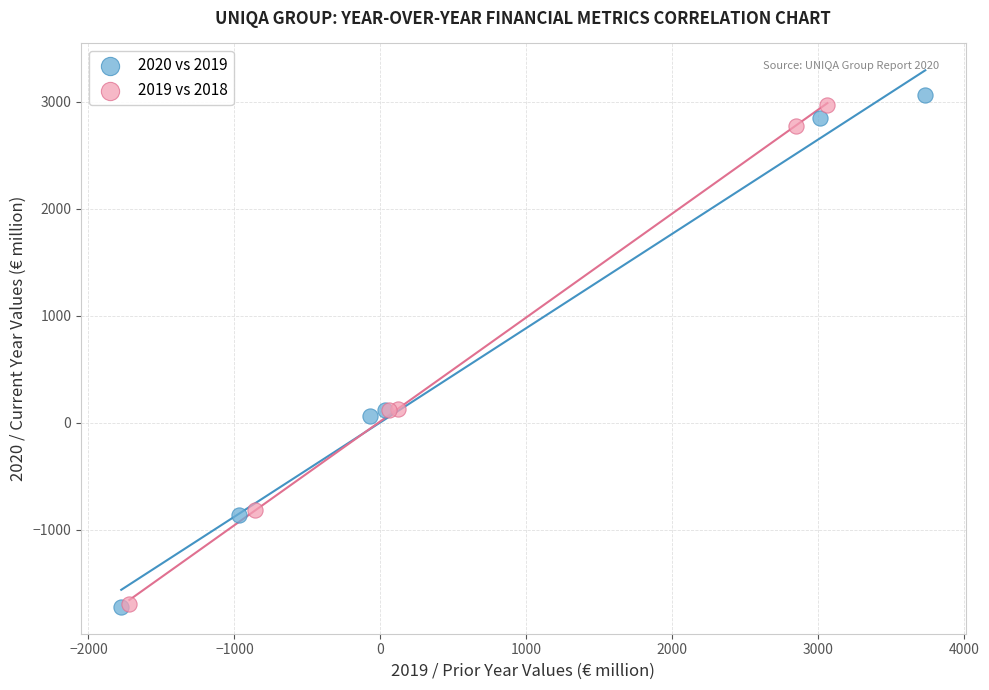

Which series has the largest Y range (max minus min)?

2020 vs 2019